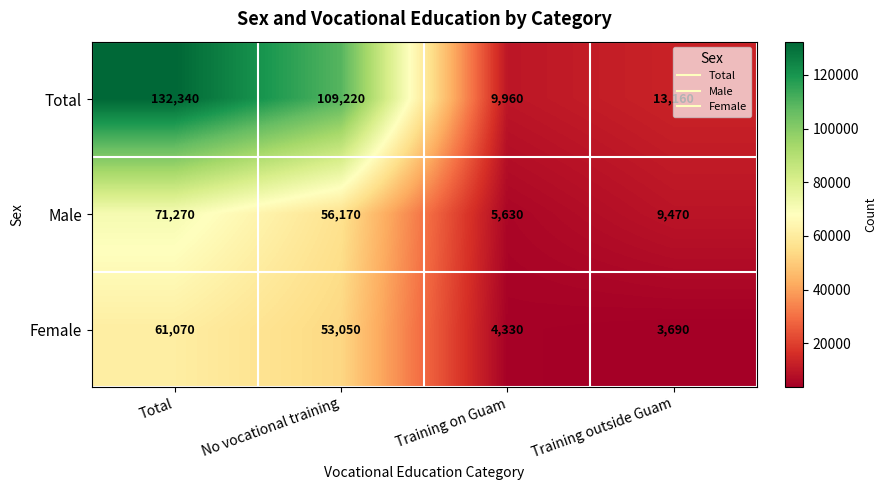

Count the number of categories in the chart.

4